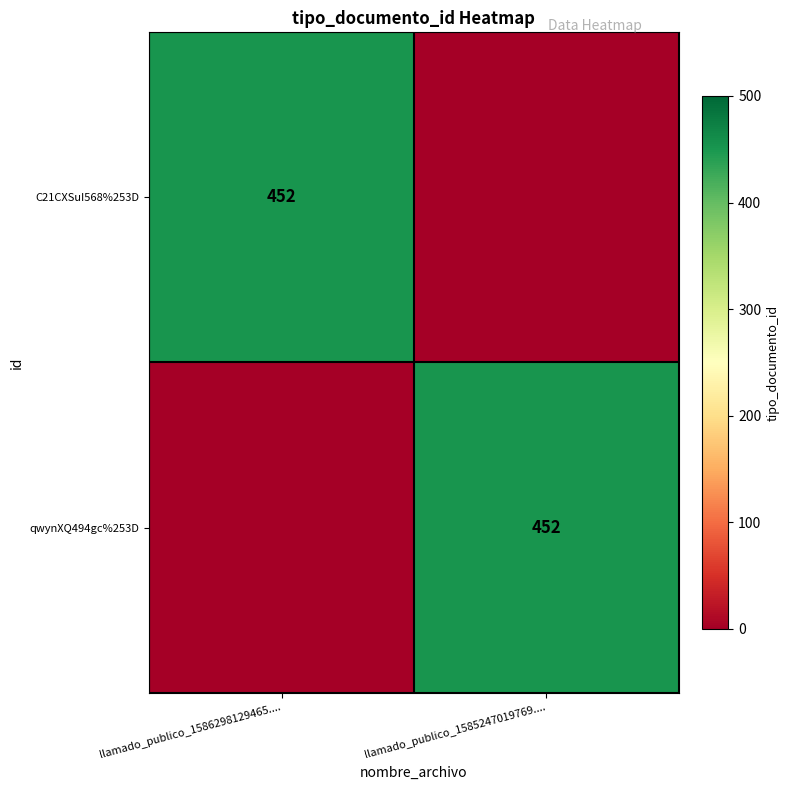

The value of C21CXSuI568%253D at llamado_publico_1586298129465.... is 452. True or false?

True